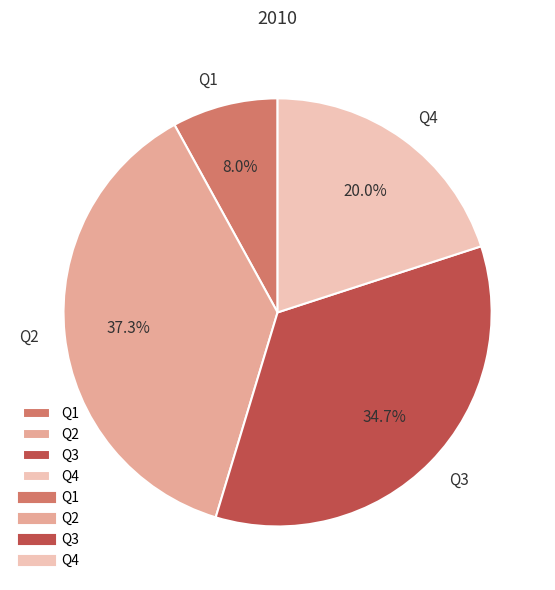

True or false: Q3 accounts for 35% of the total.

True